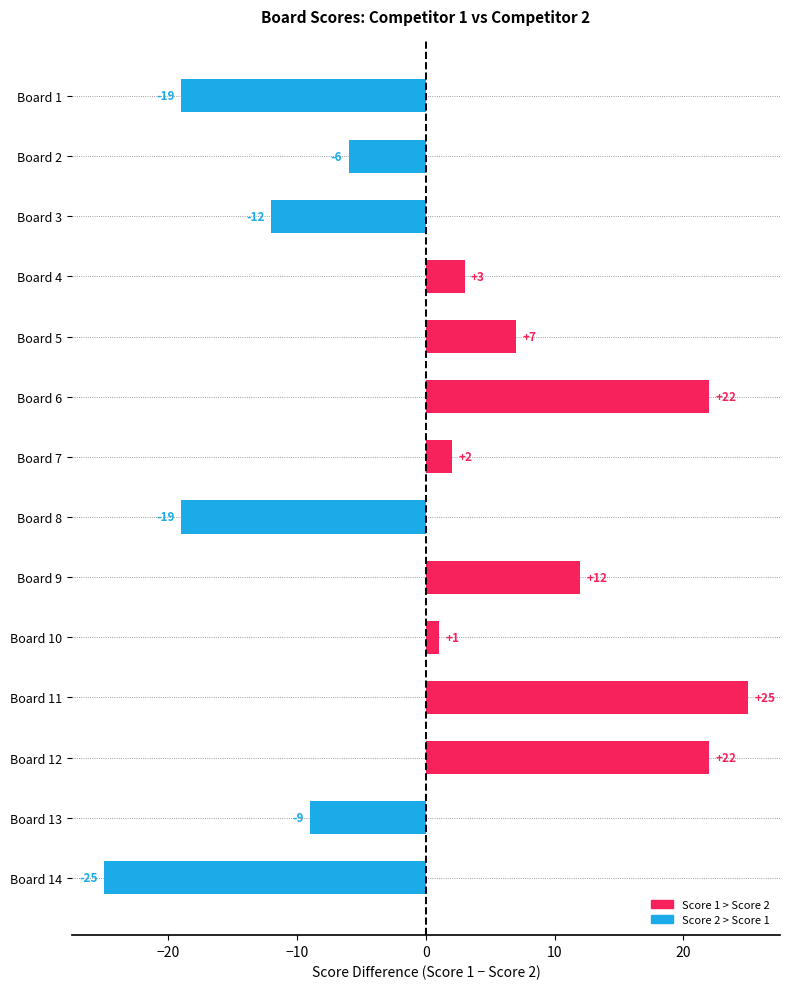

Reading top to bottom, list all the values displayed in this chart.

-19	-6	-12	3	7	22	2	-19	12	1	25	22	-9	-25